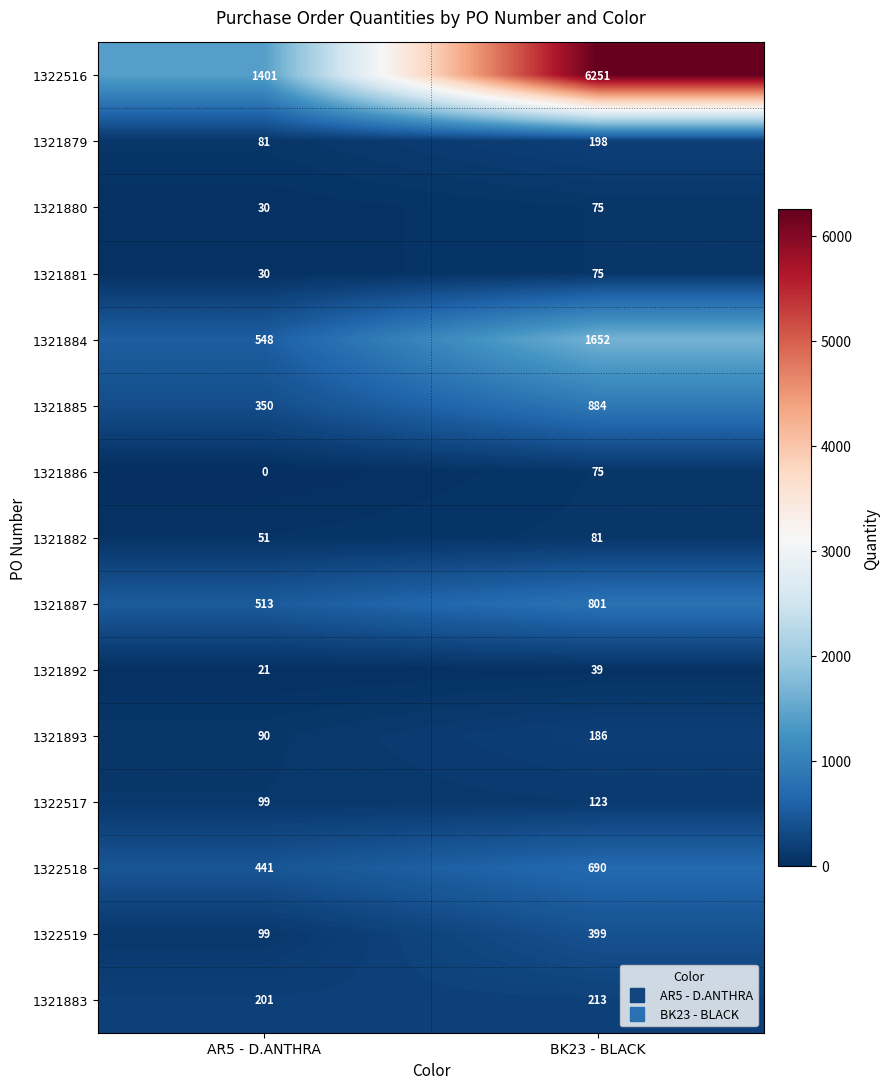

What is the sum of all 1321882 values?

132